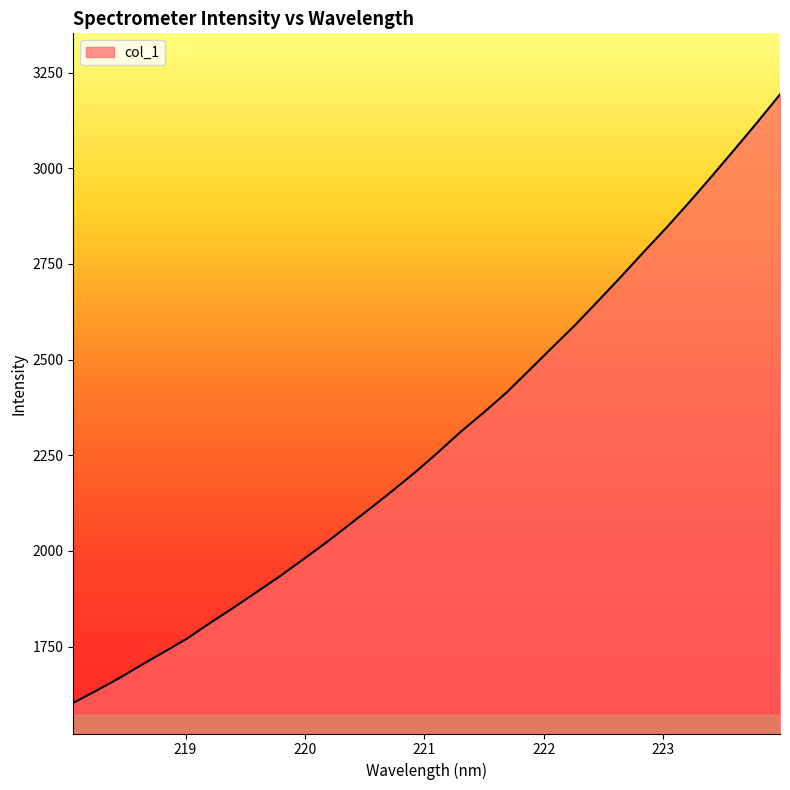

What is the greatest value displayed?

3192.9